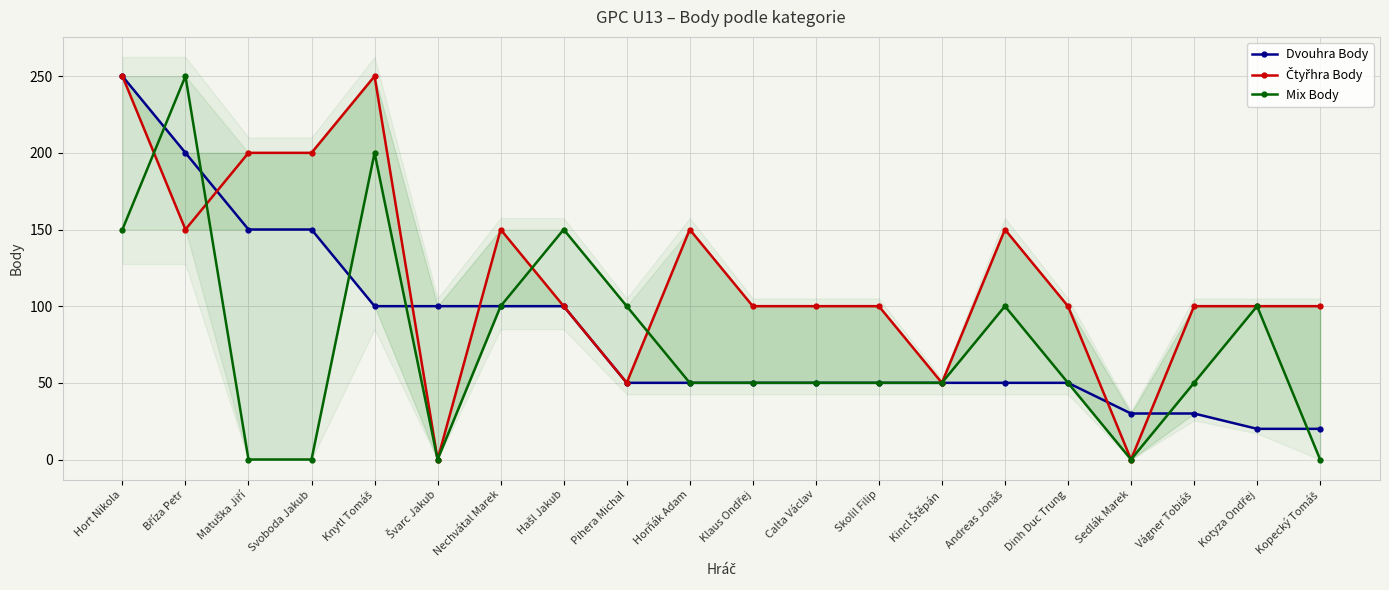

After their last crossing, which series has the higher values: Dvouhra Body or Mix Body?

Dvouhra Body